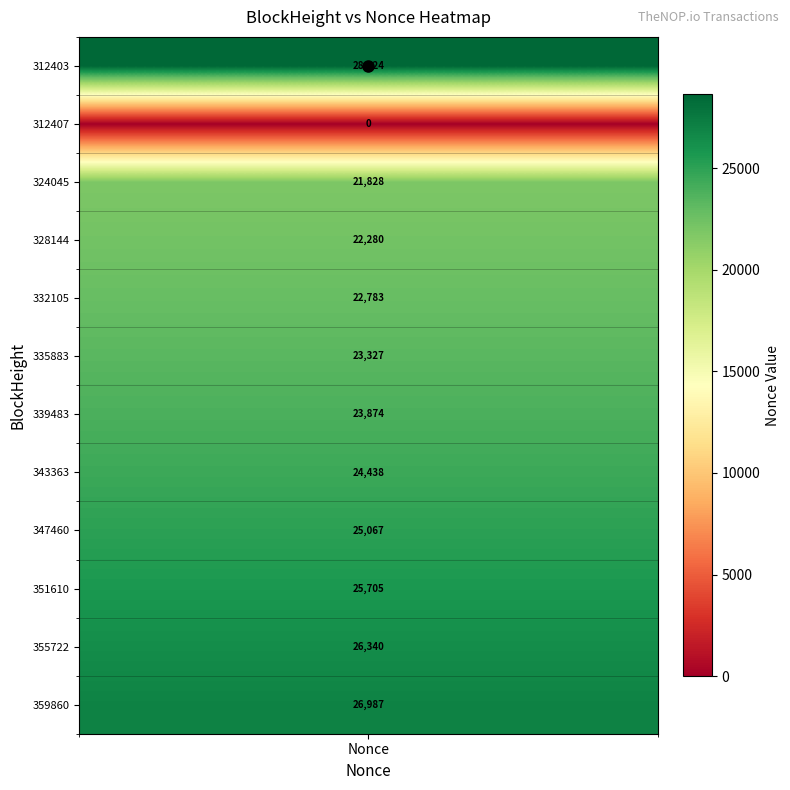

List the labels in order of value, largest first.

312403, 359860, 355722, 351610, 347460, 343363, 339483, 335883, 332105, 328144, 324045, 312407